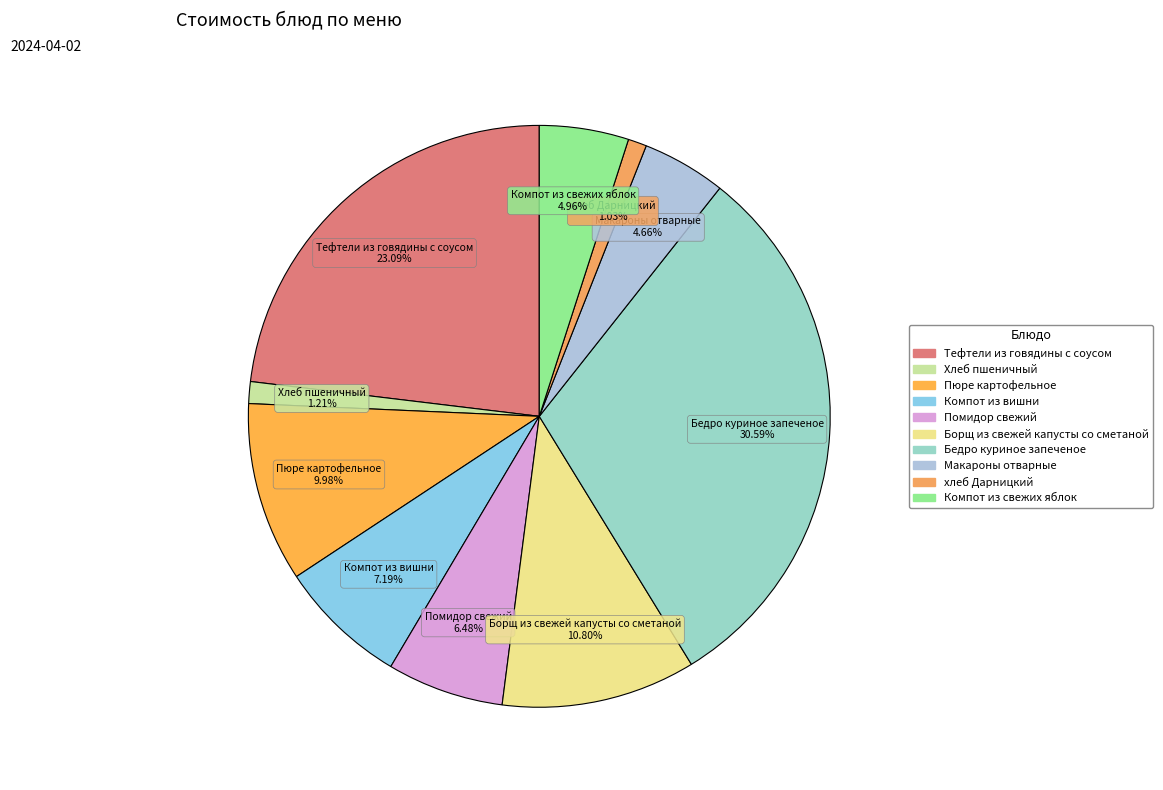

How many segments does this pie chart have?

10